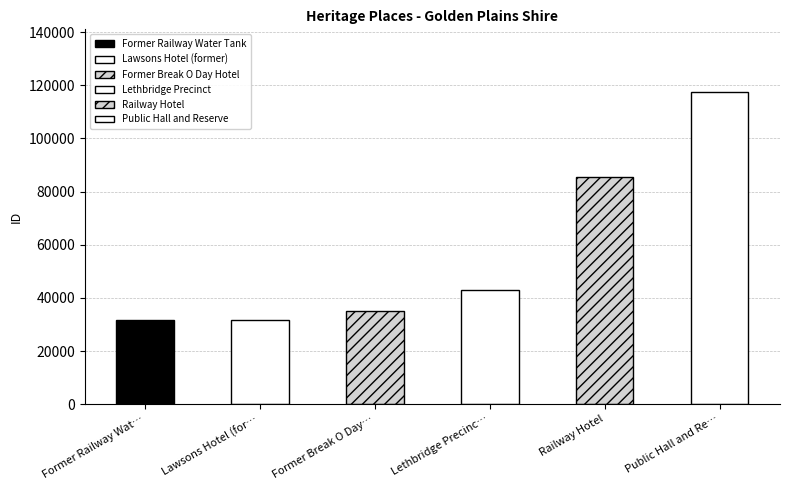

How many bars are there in total?

6